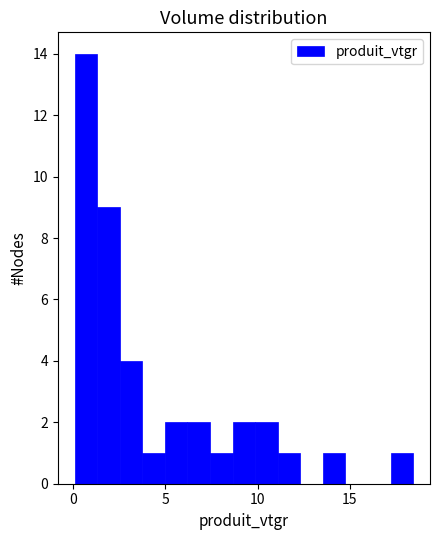

Around what value on the x-axis is the tallest bar? Give the approximate position of its centre, as read against the axis.

0.5